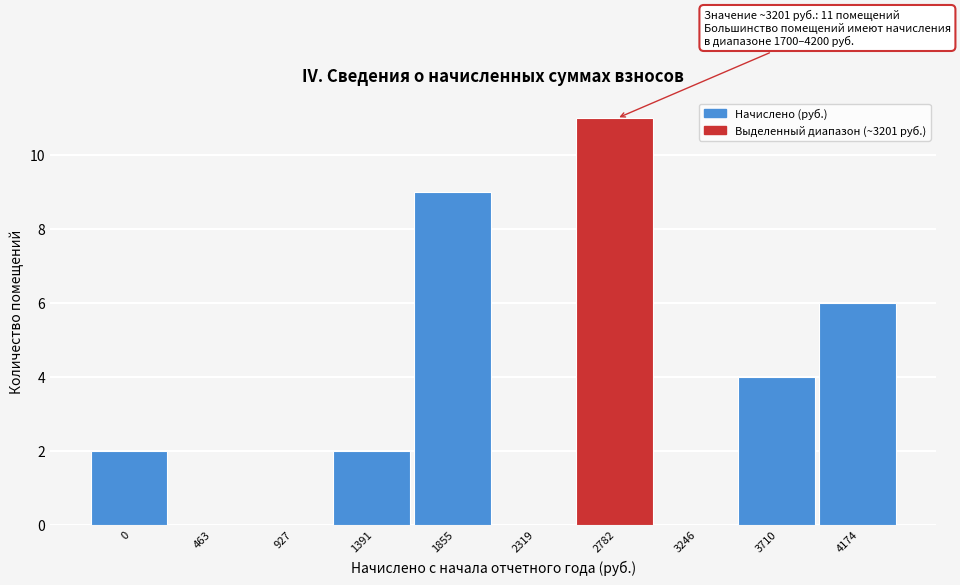

Reading left to right, list all the values displayed in this chart.

0=2	463=0	927=0	1391=2	1855=9	2319=0	2782=11	3246=0	3710=4	4174=6